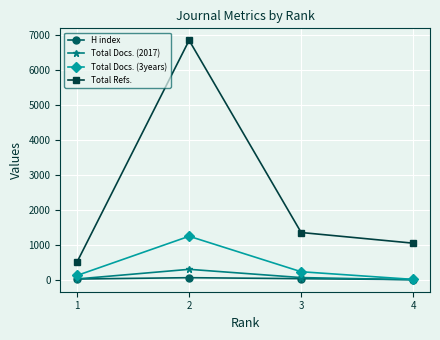

How many values in the Total Docs. (3years) series are below 235?

2